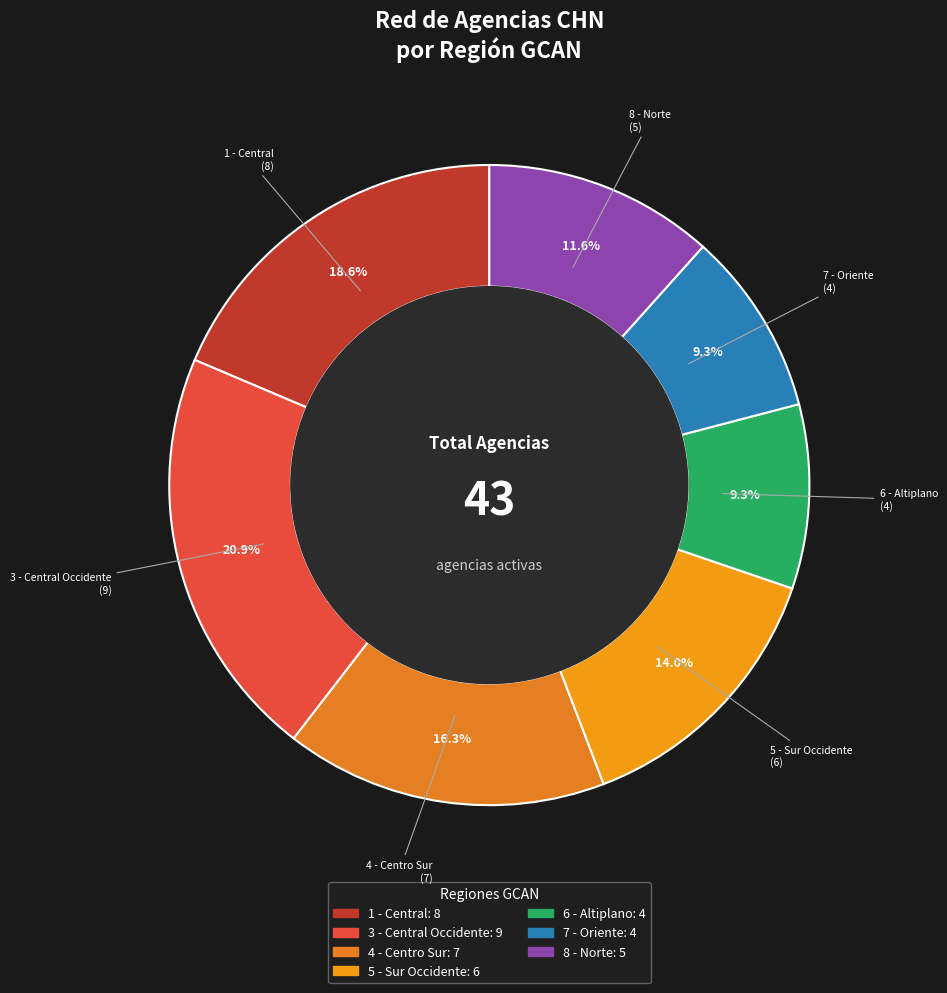

Do 5 - Sur Occidente and 4 - Centro Sur together represent more than half of the pie?

No